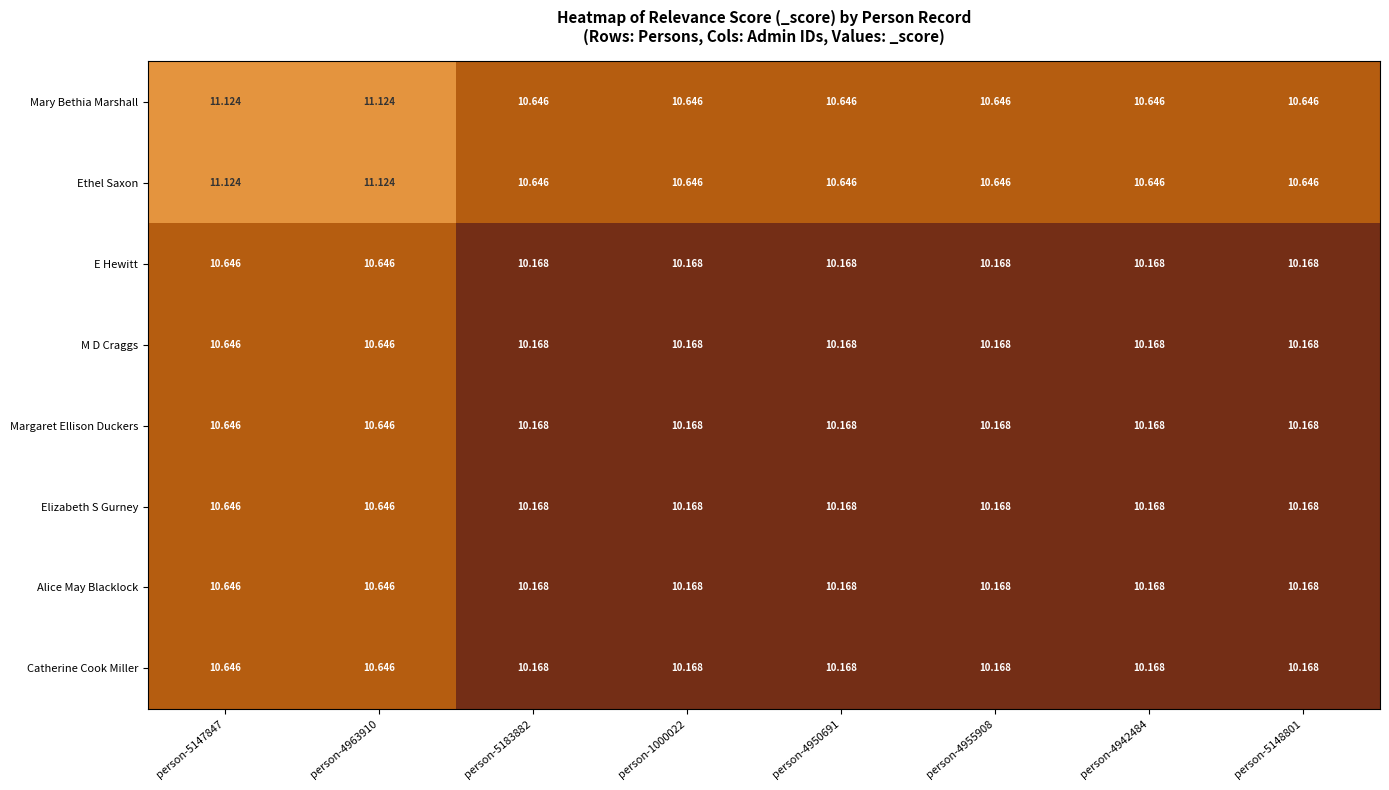

Is the value of M D Craggs at person-5183882 greater than the value of Ethel Saxon at person-1000022?

No